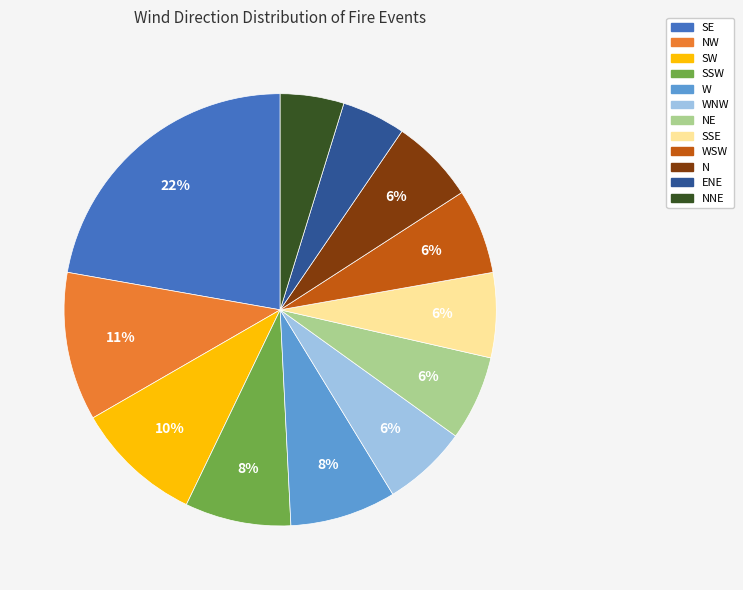

Does any single category account for the majority?

No